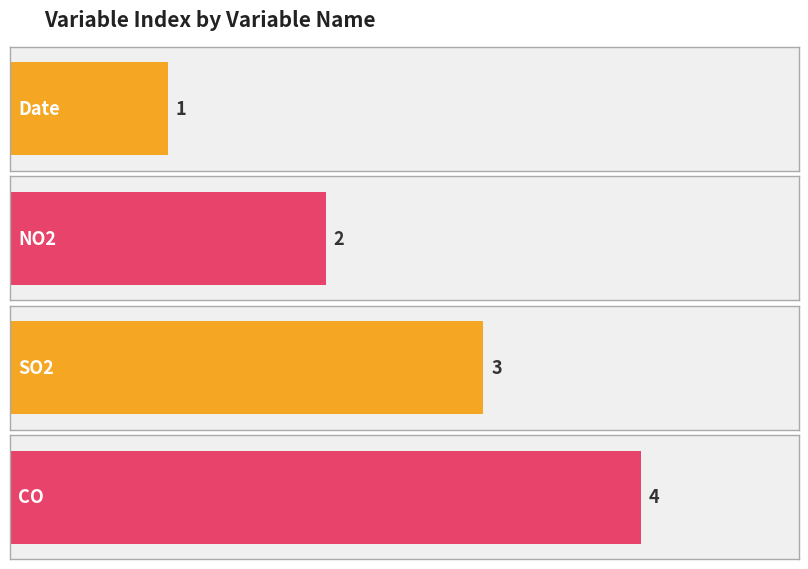

Which category has the lowest value across all series?

Date